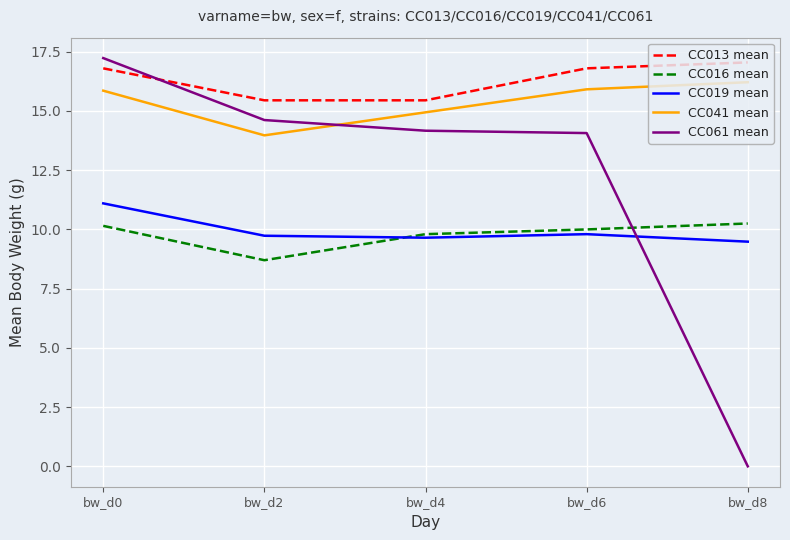

What is the maximum value for CC041 mean?

16.2